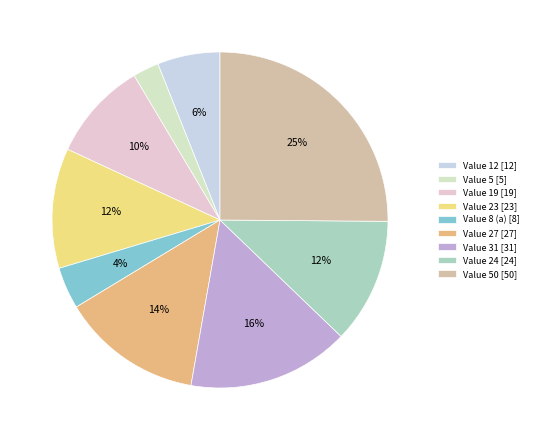

Count the number of slices in the pie.

9